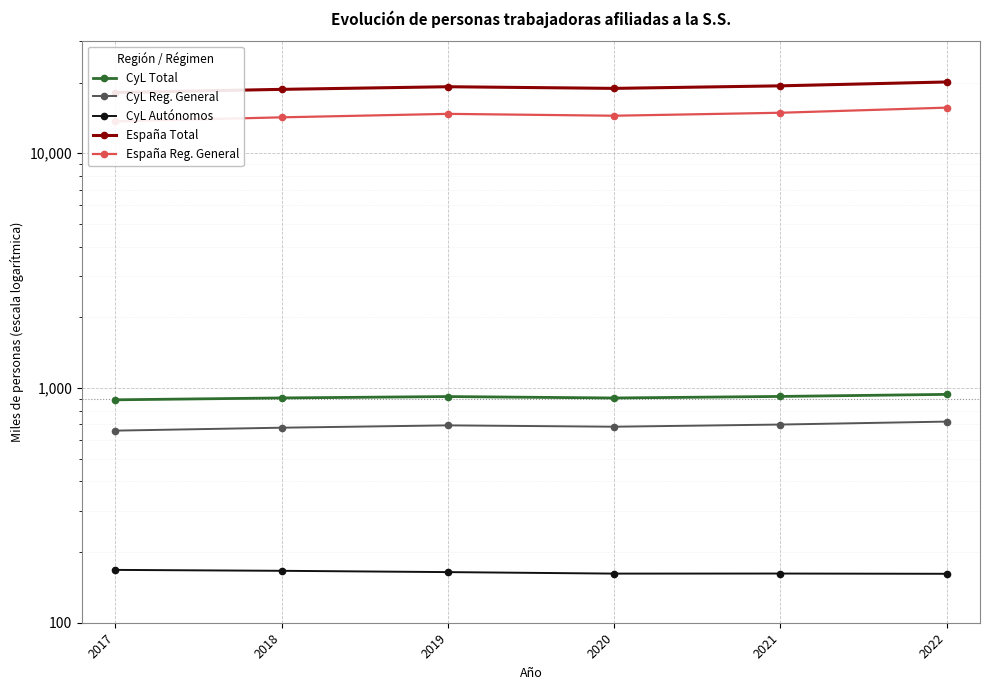

How many interior local valleys does the CyL Reg. General series have?

1